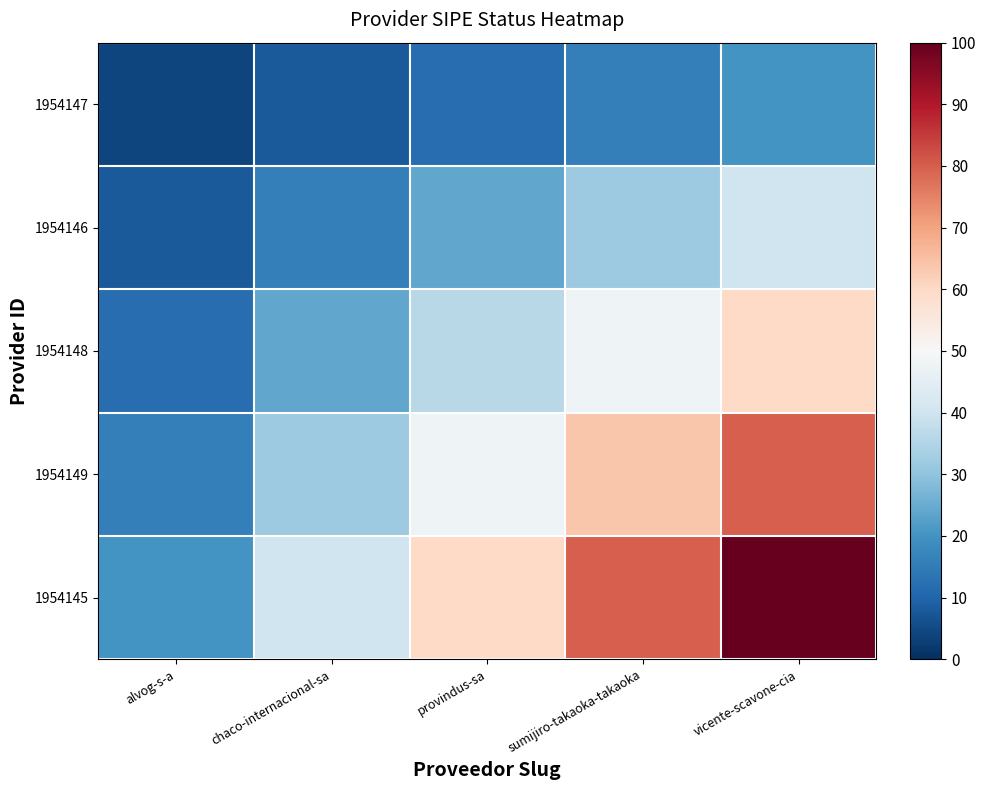

Between sumijiro-takaoka-takaoka and vicente-scavone-cia, which series saw the biggest shift?

1954145